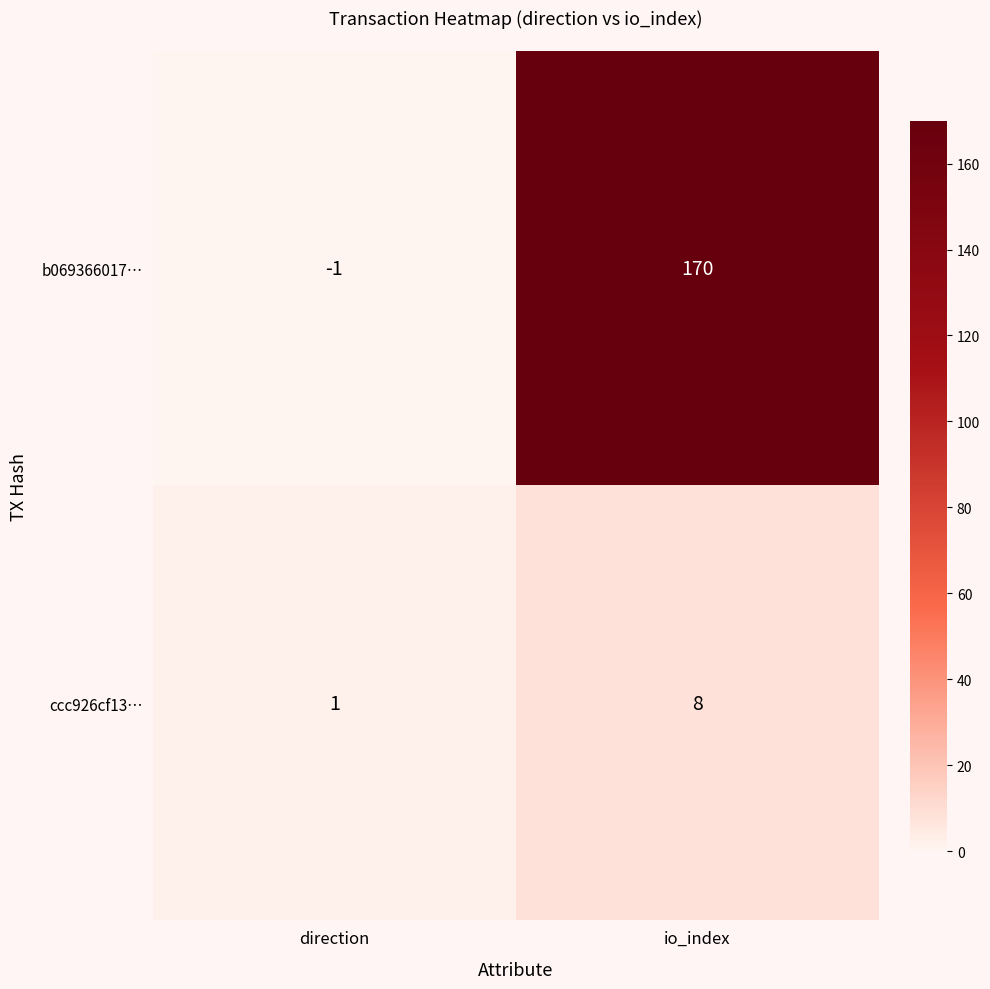

At which category does the chart reach its minimum across all series?

direction